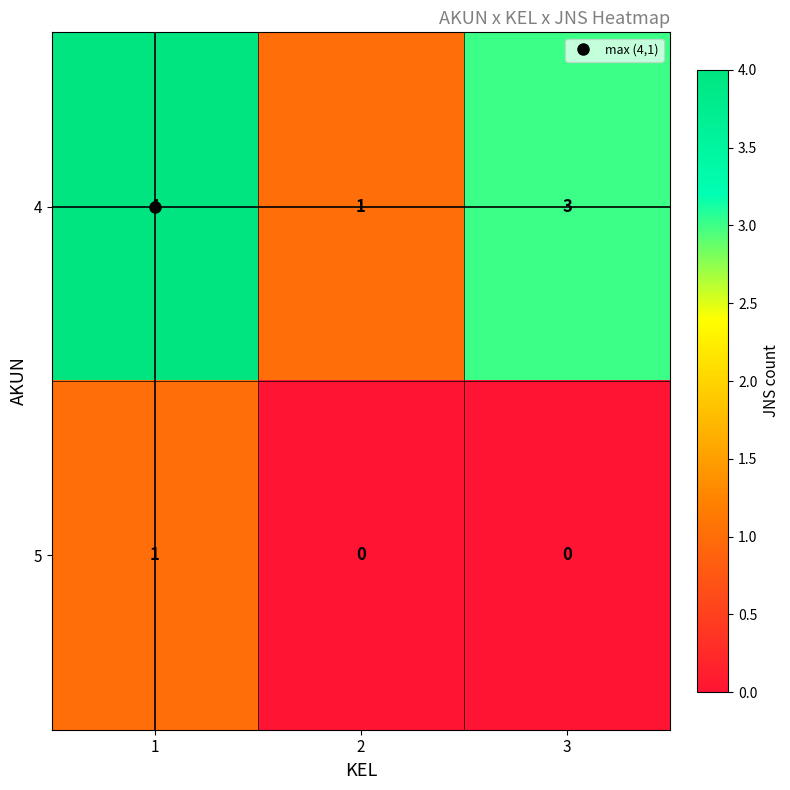

The value of 4 at 3 is 2. True or false?

False